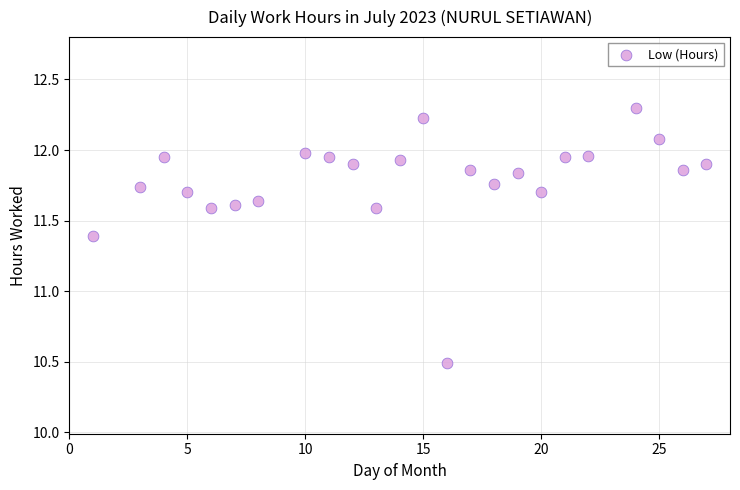

What Y value in the scatter plot is closest to 11?

11.4